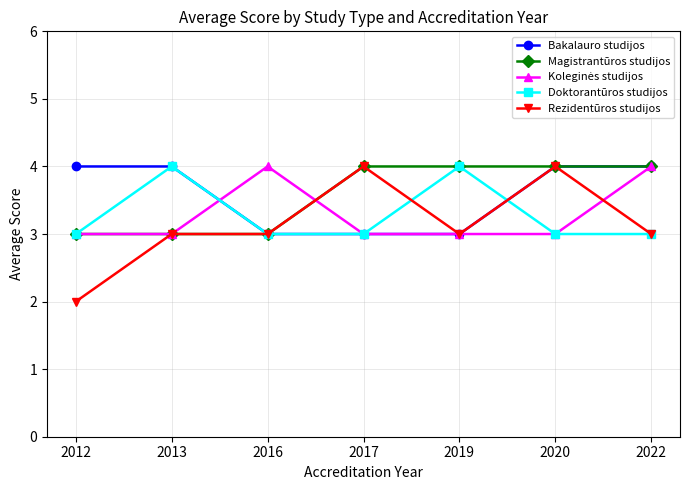

What is the average value of the Bakalauro studijos series?

4